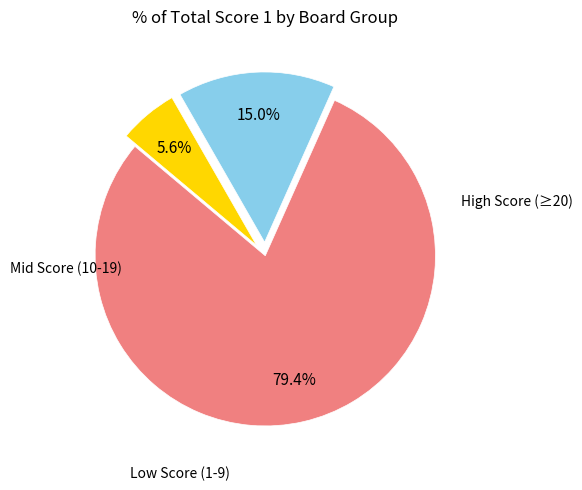

How many slices are in this pie chart?

3